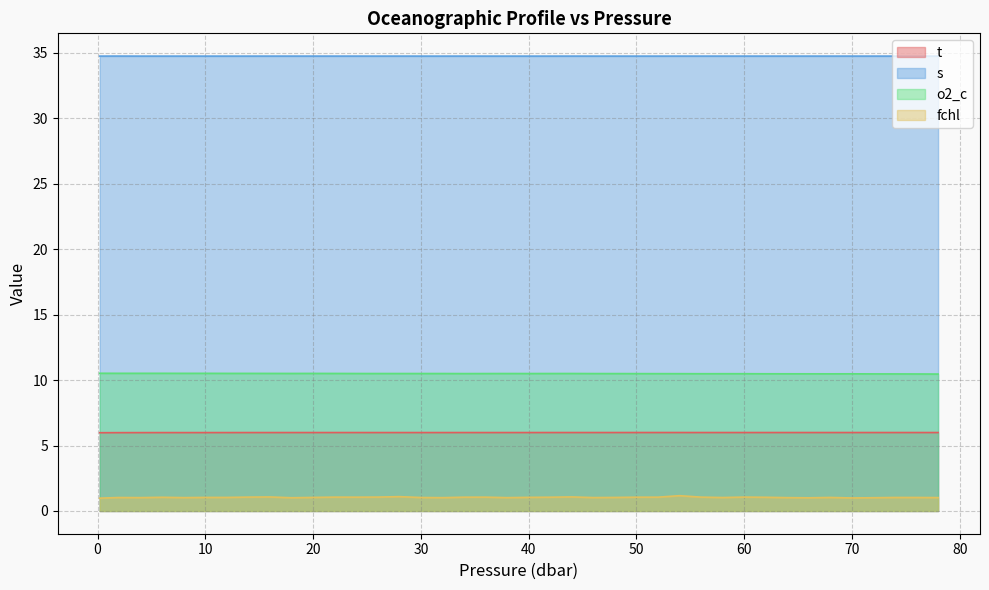

At which label is o2_c closest to 10?

78.0